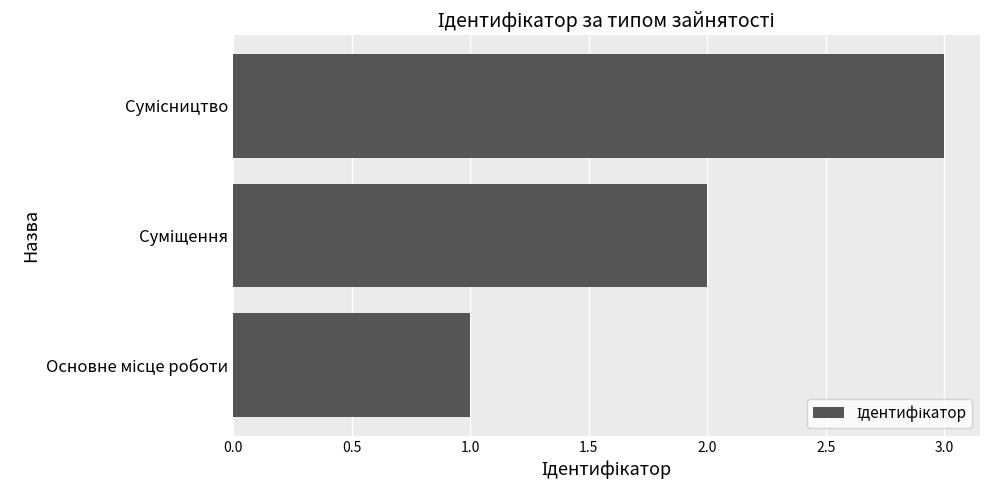

What is the sum of all values?

6